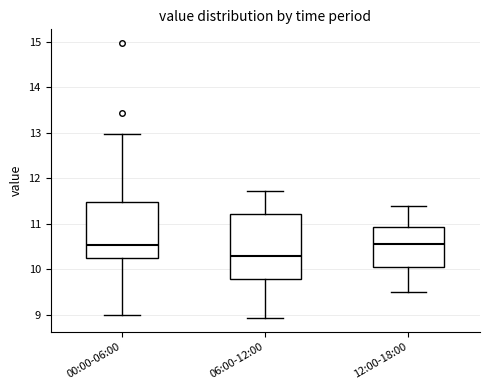

Which box has the lowest median line?

06:00-12:00